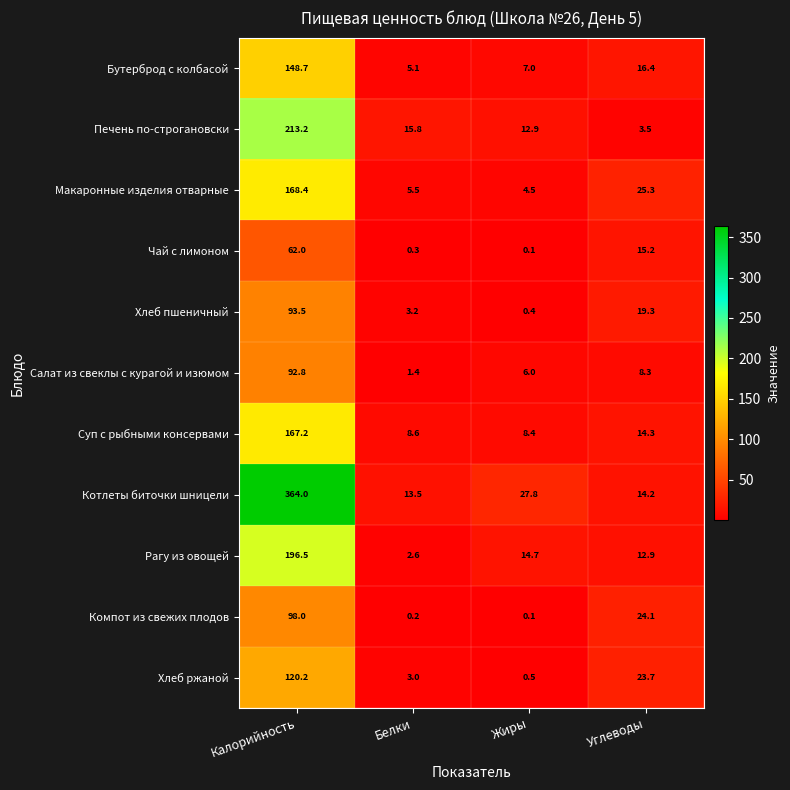

What is the difference between the highest and lowest values at Жиры?

27.7